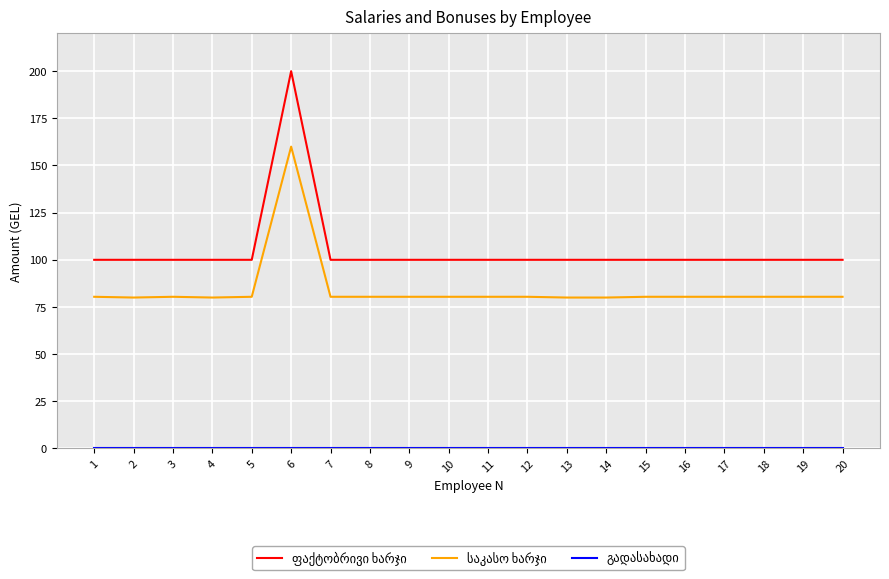

What is the spread (max minus min) of values at 15?

100.0